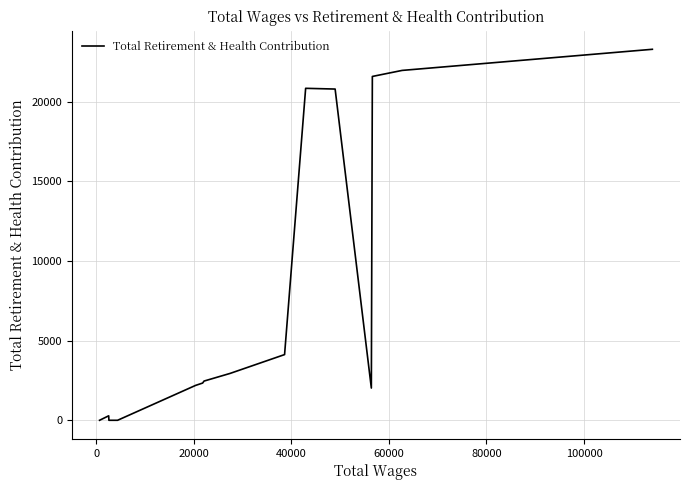

What is the greatest value displayed?

23289